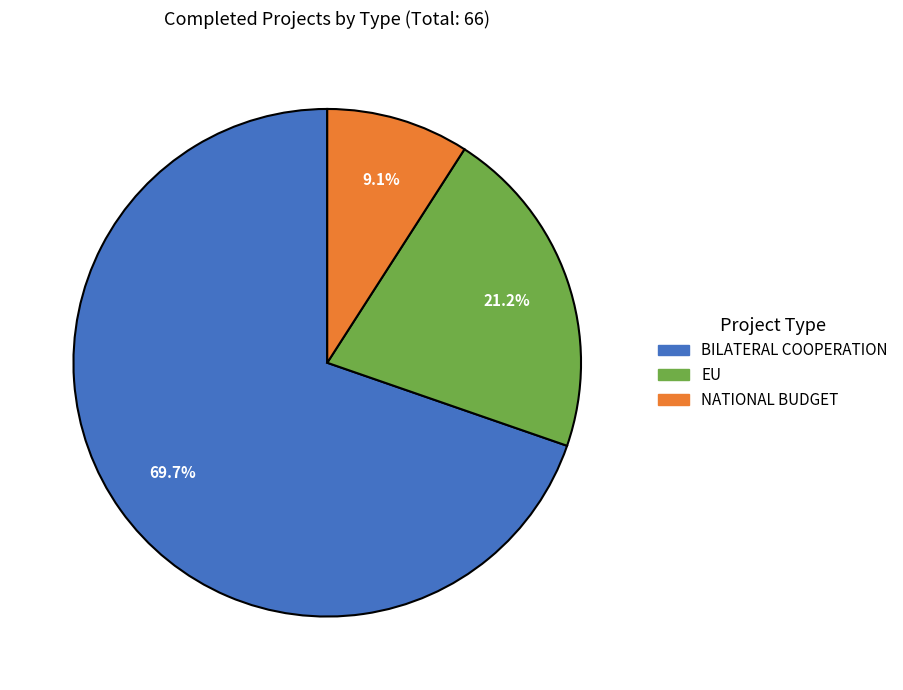

To the nearest percent, what percentage of the pie is BILATERAL COOPERATION?

70%